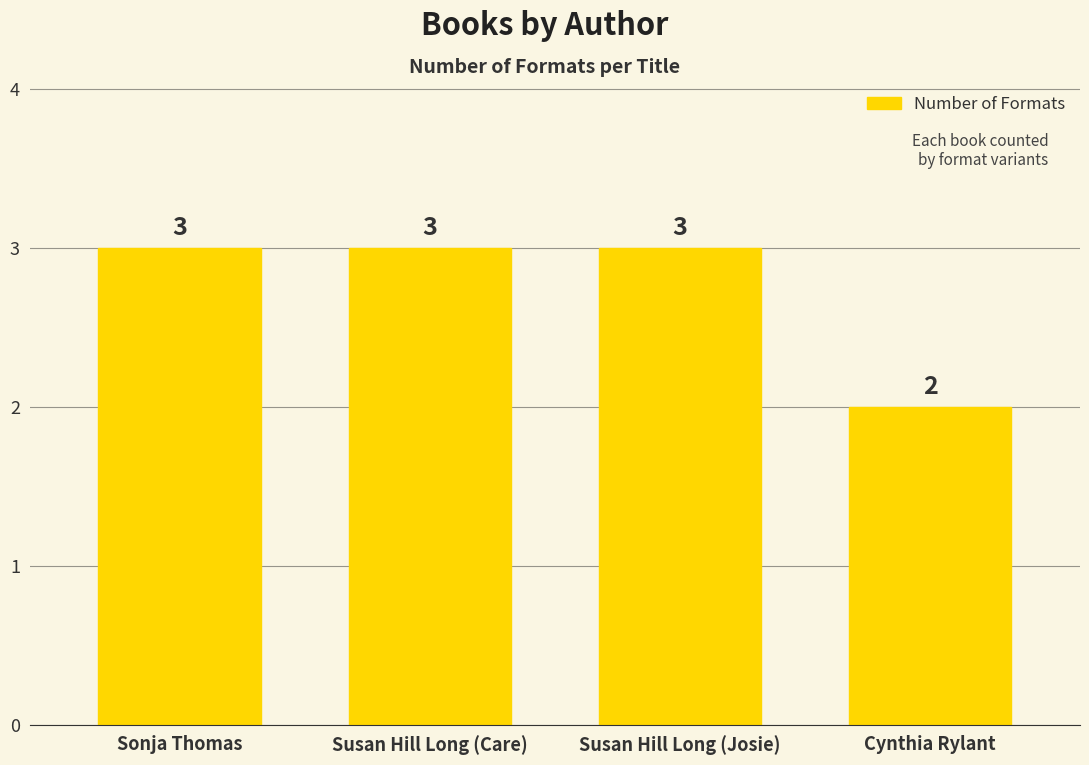

How many values are below 3?

1